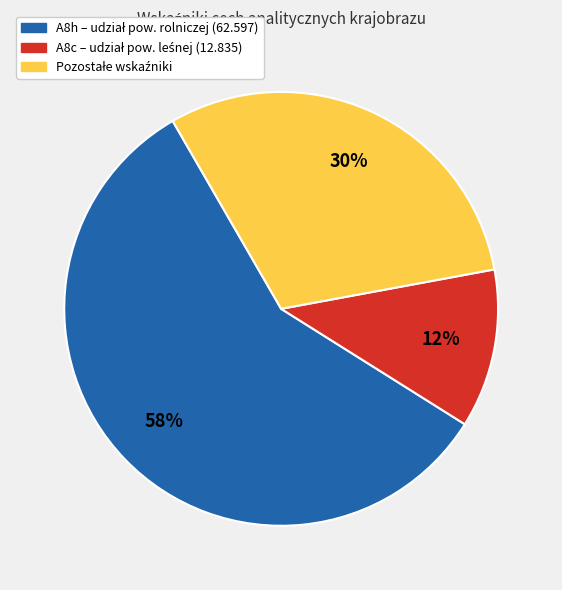

Is there a majority slice in this chart?

Yes